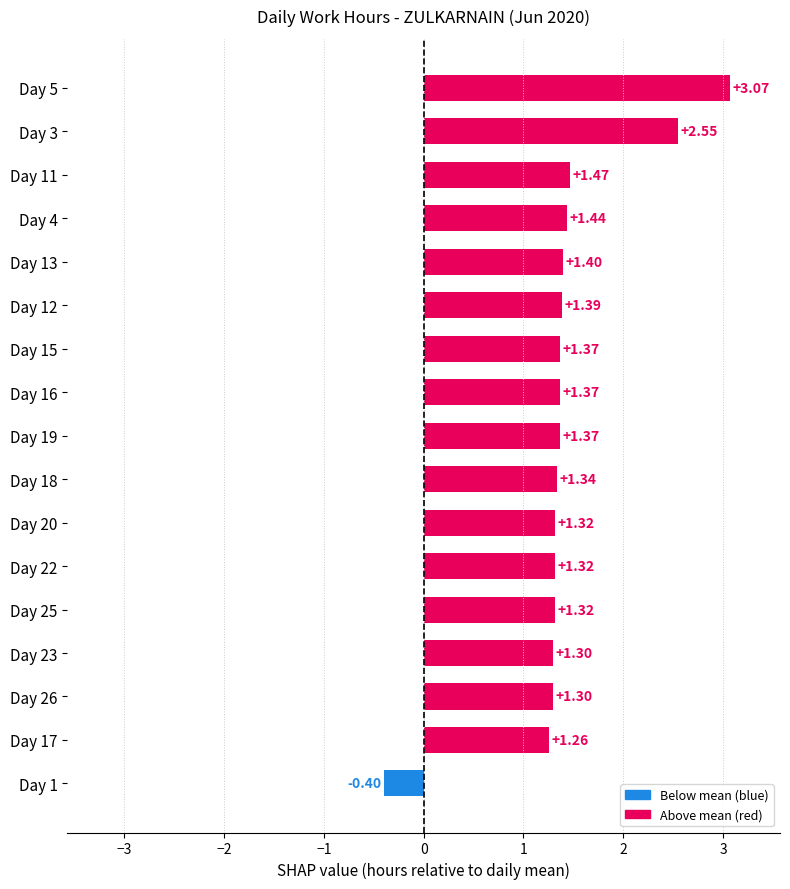

What is the difference between the values at Day 3 and Day 20?

1.2